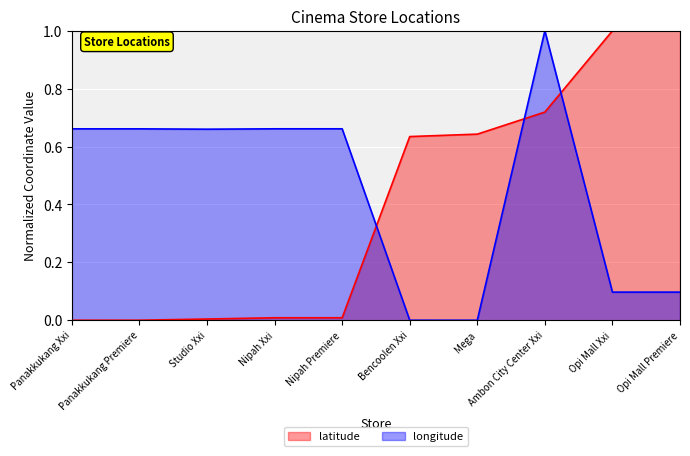

Does the chart display data point markers on the line(s)?

No